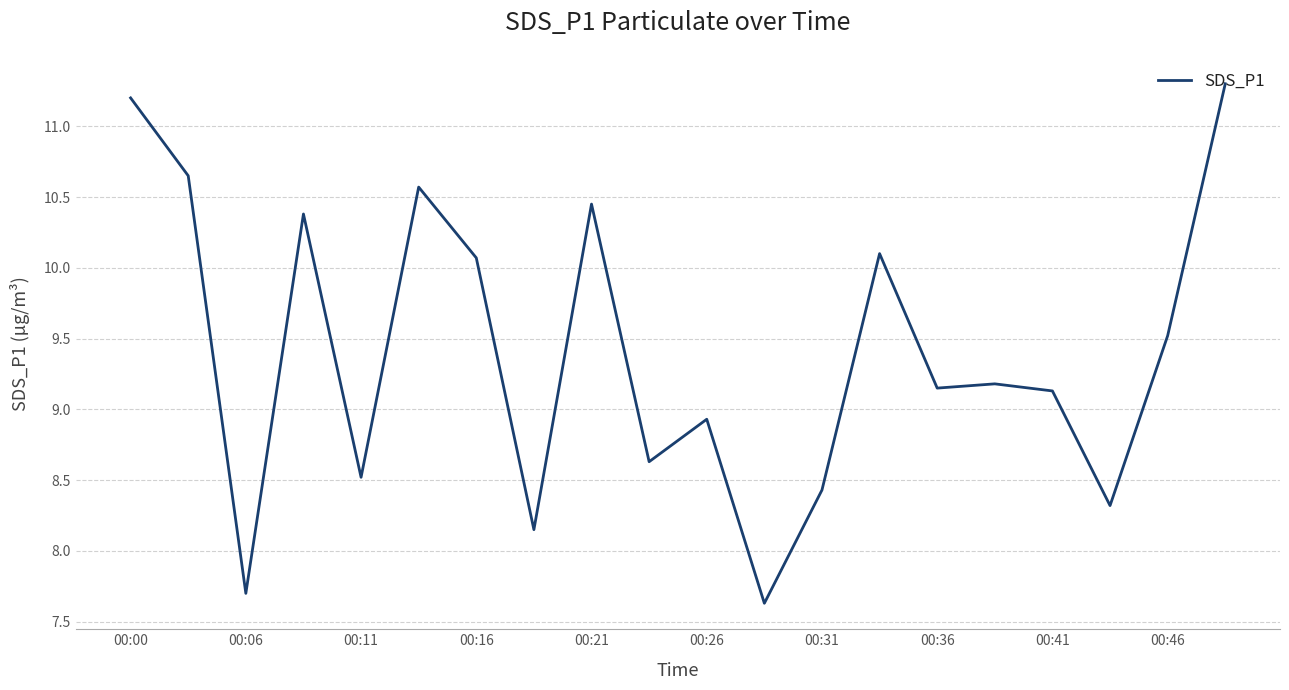

What is the maximum value shown in the chart?

11.3